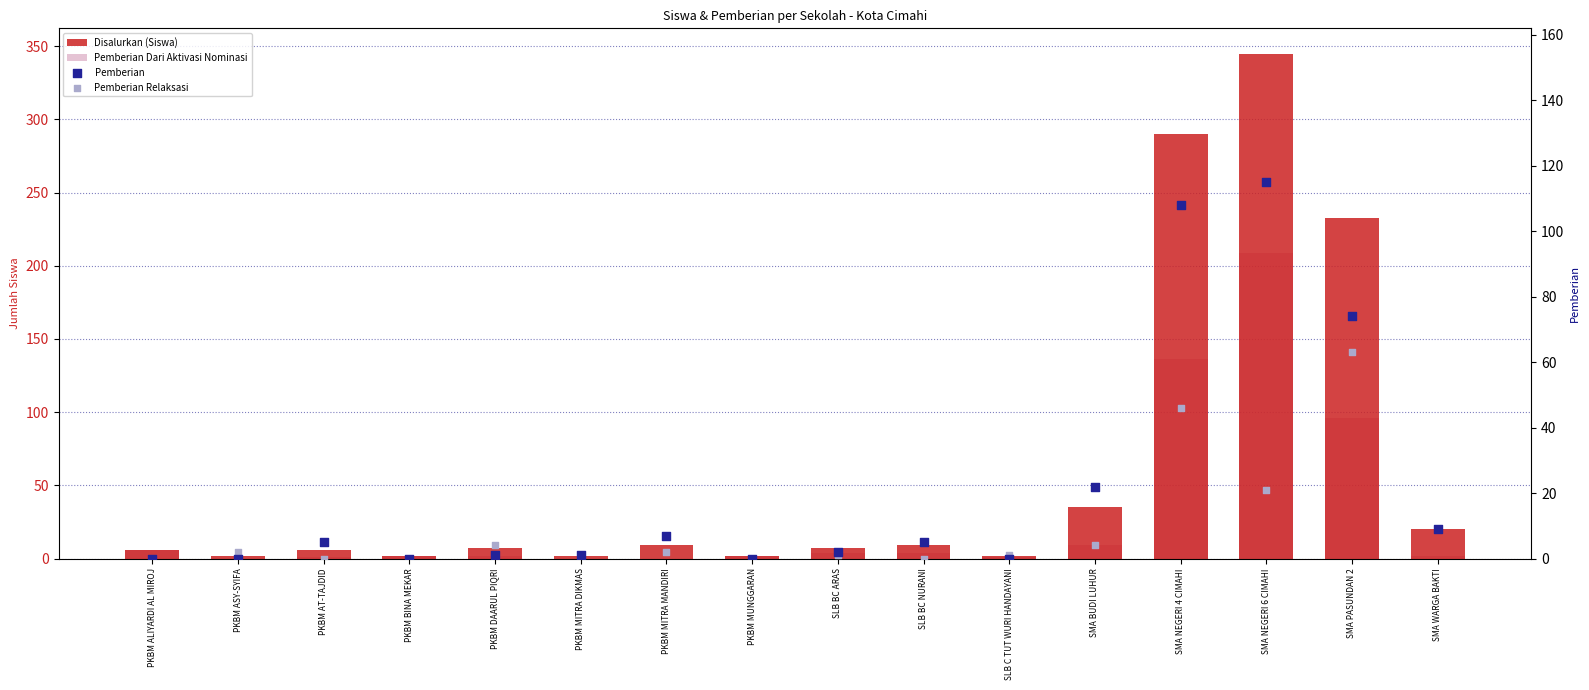

Which series reaches the minimum Y coordinate?

Pemberian Dari Aktivasi Nominasi